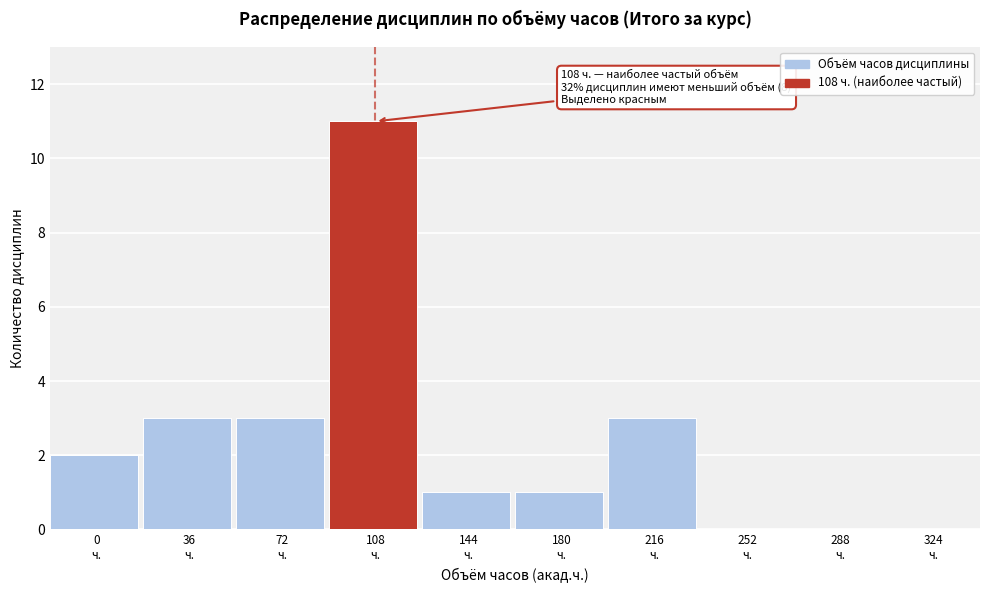

What is the maximum value shown in the chart?

11